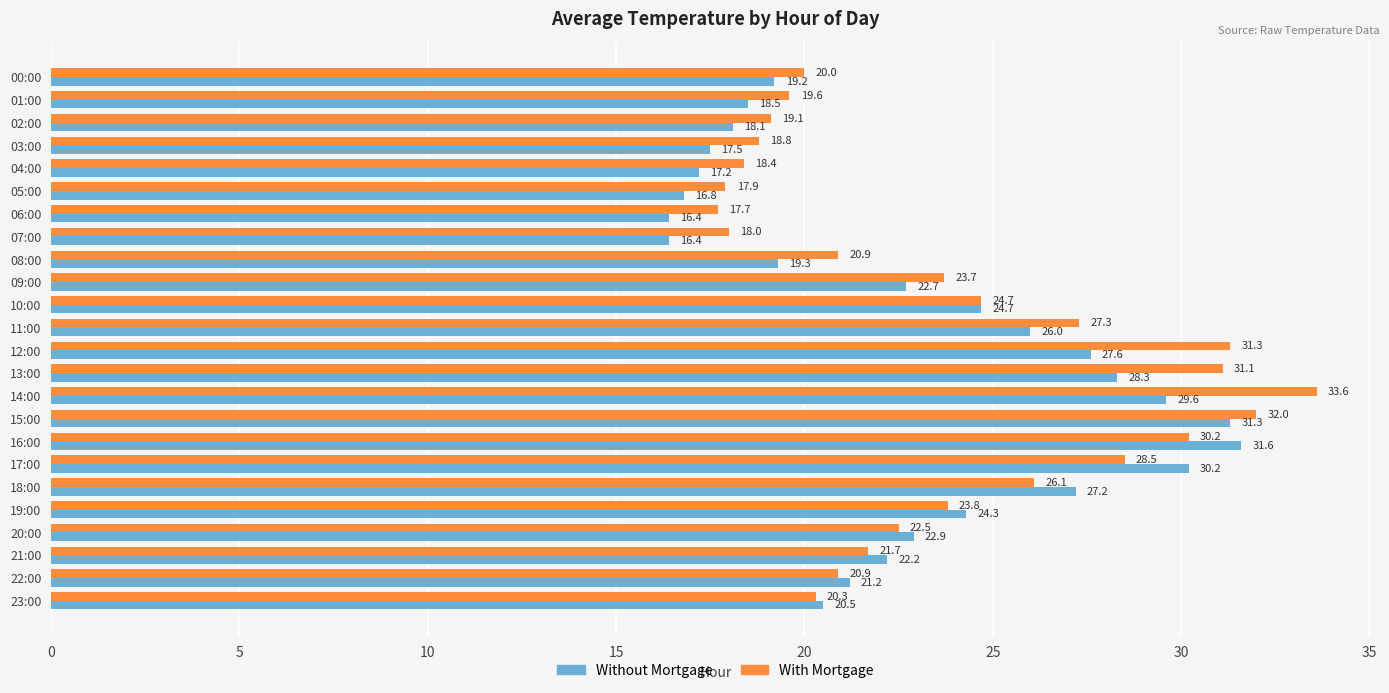

Between 12:00 and 18:00, which series saw the biggest shift?

With Mortgage